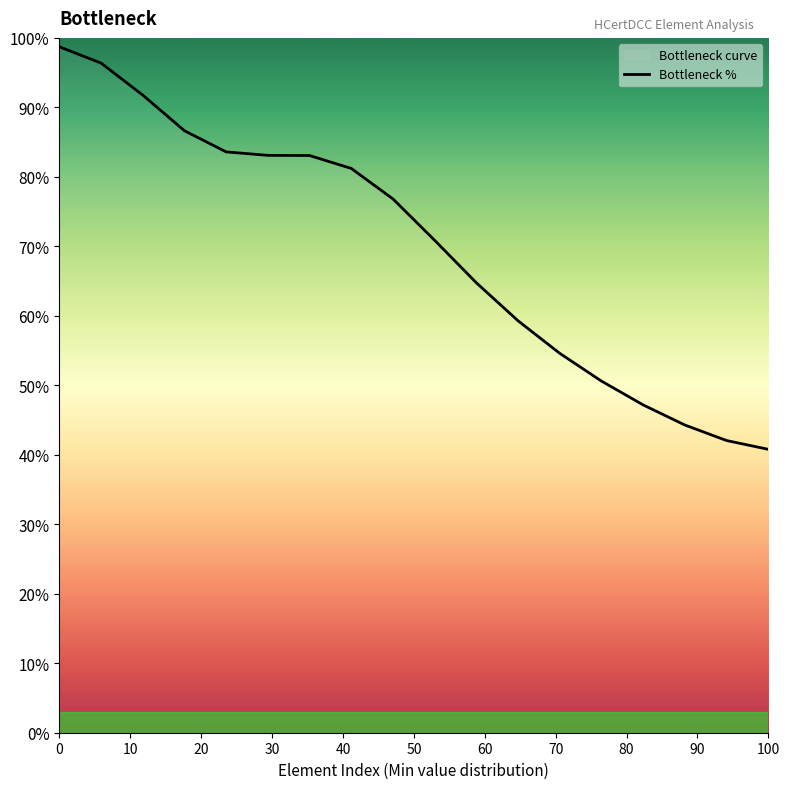

What is the difference between the maximum and minimum values?

57.9